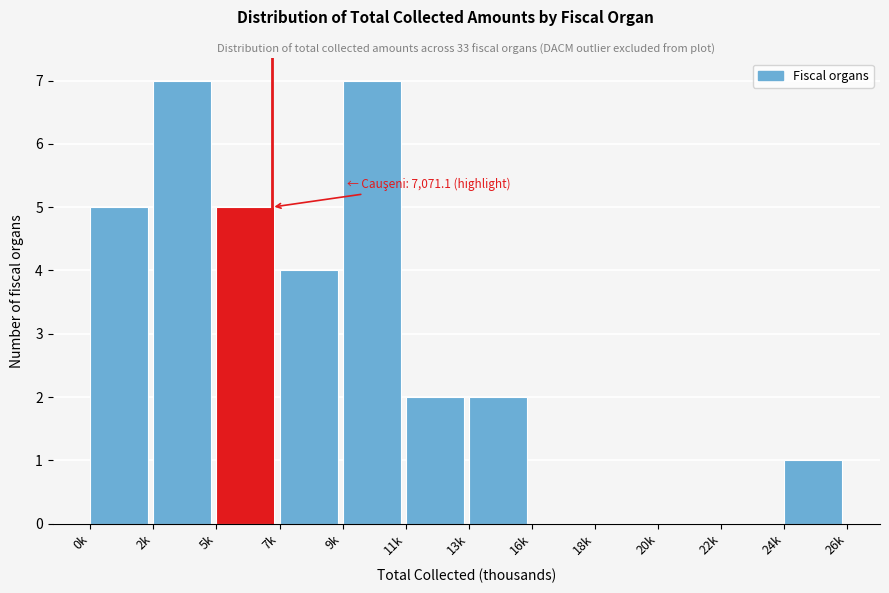

Reading left to right, transcribe all the data shown in this chart.

0k=5	2k=7	5k=5	7k=4	9k=7	11k=2	13k=2	16k=0	18k=0	20k=0	22k=0	24k=1